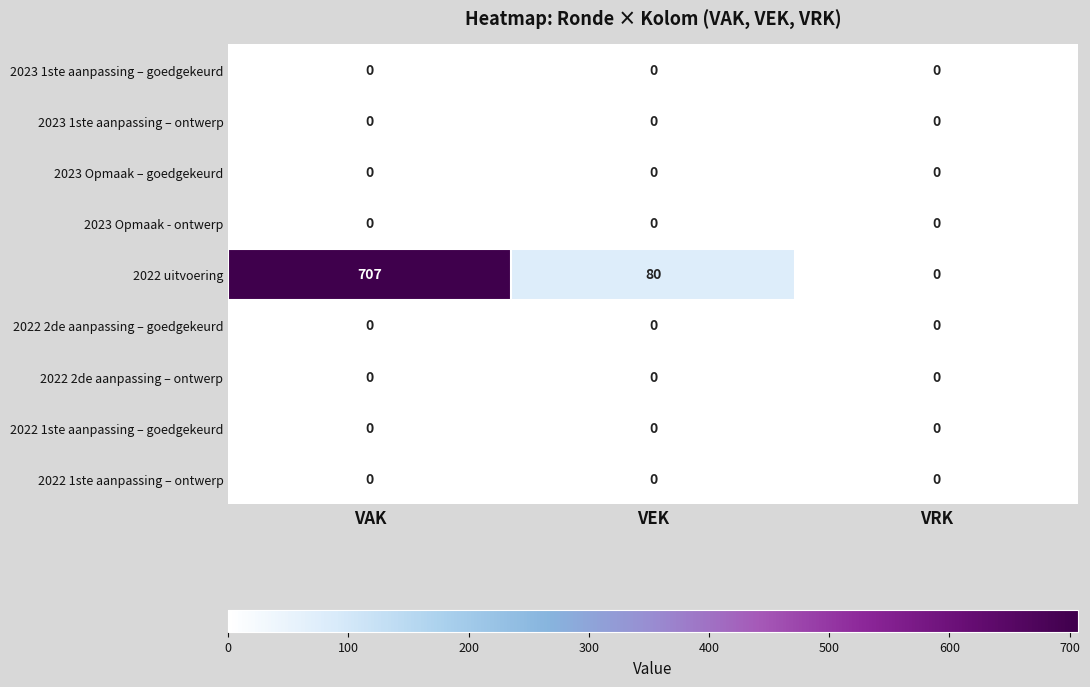

What is the total value across all series at VAK?

707